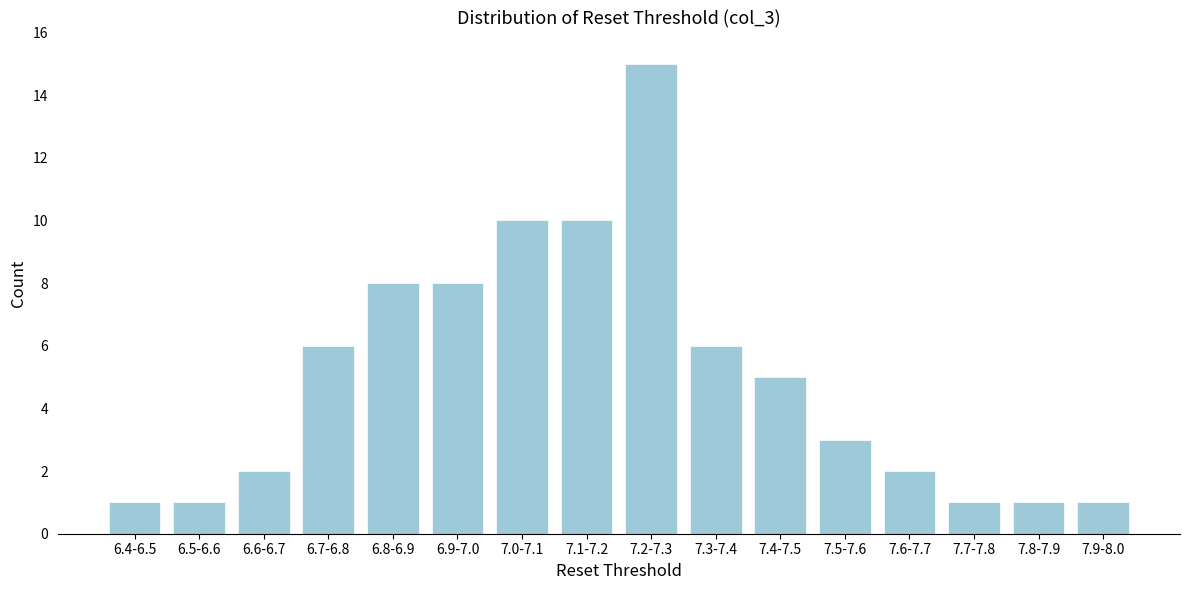

Reading right to left, extract all data points from this chart.

1	1	1	2	3	5	6	15	10	10	8	8	6	2	1	1